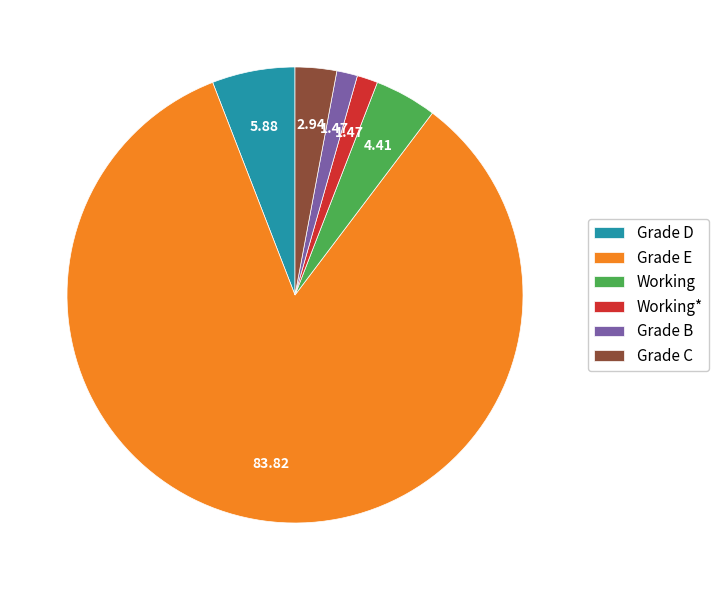

What is the largest slice in the pie chart?

Grade E